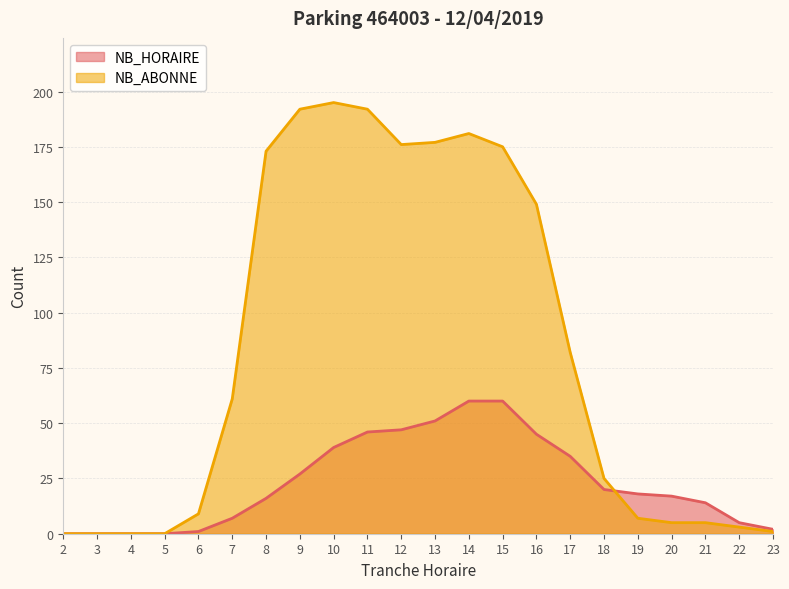

How many positive values does the NB_ABONNE series have?

18